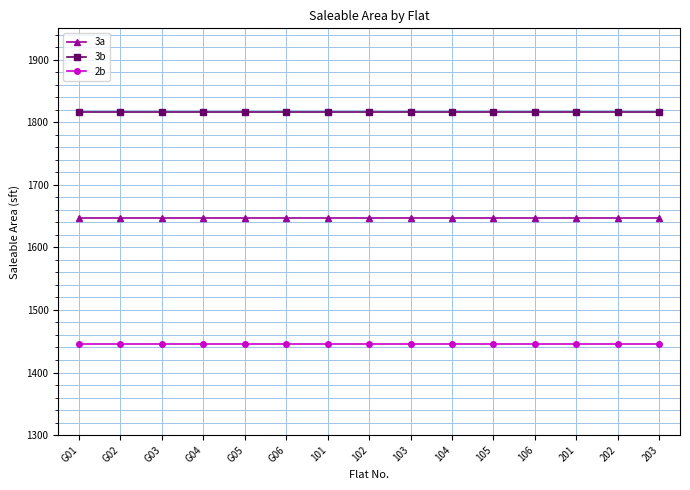

Does the chart have visible grid lines?

Yes